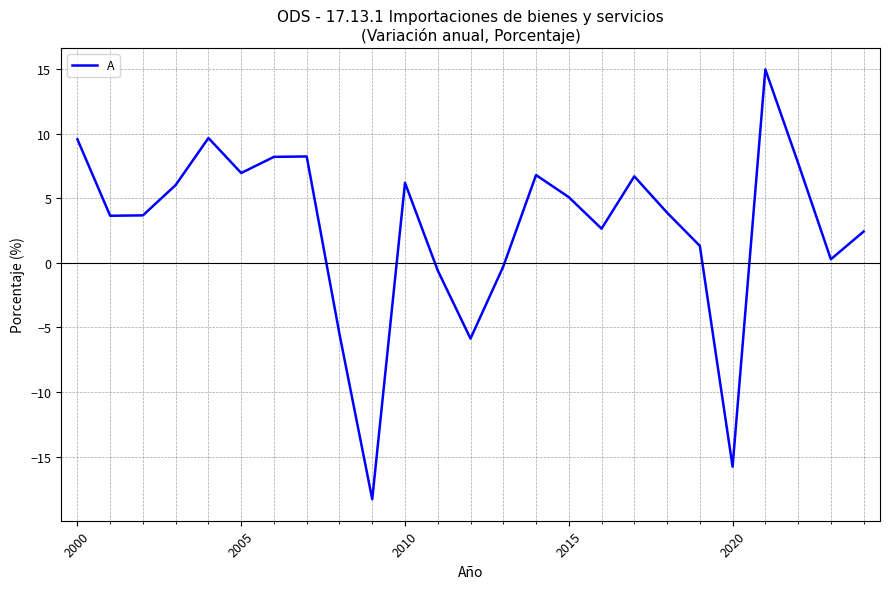

What is the value of the 8th point from the left?

8.2